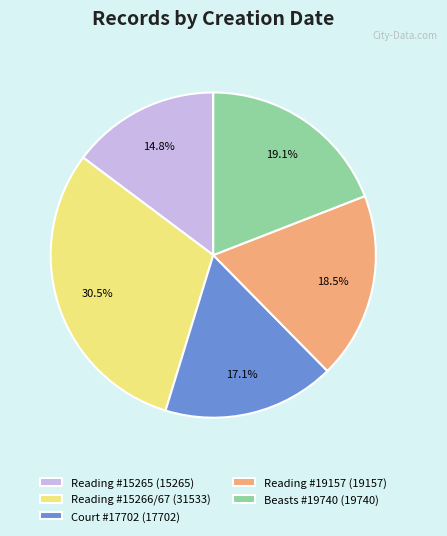

What percentage do Reading #19157 (19157) and Beasts #19740 (19740) together represent?

37.6%